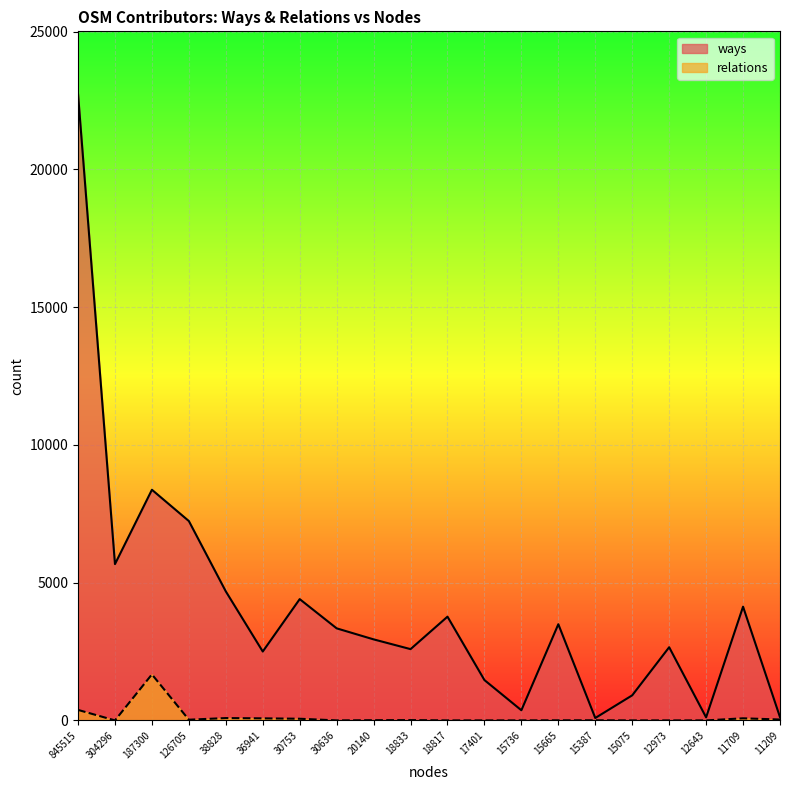

What is the spread (max minus min) of values at 304296?

5673